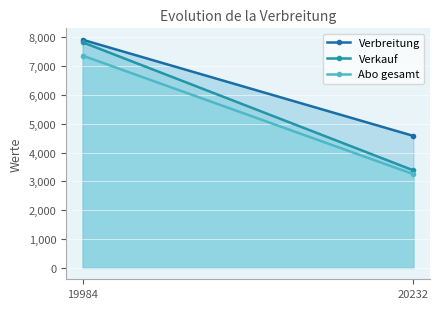

What is the sum of the Verbreitung values at 20232 and 19984?

12496